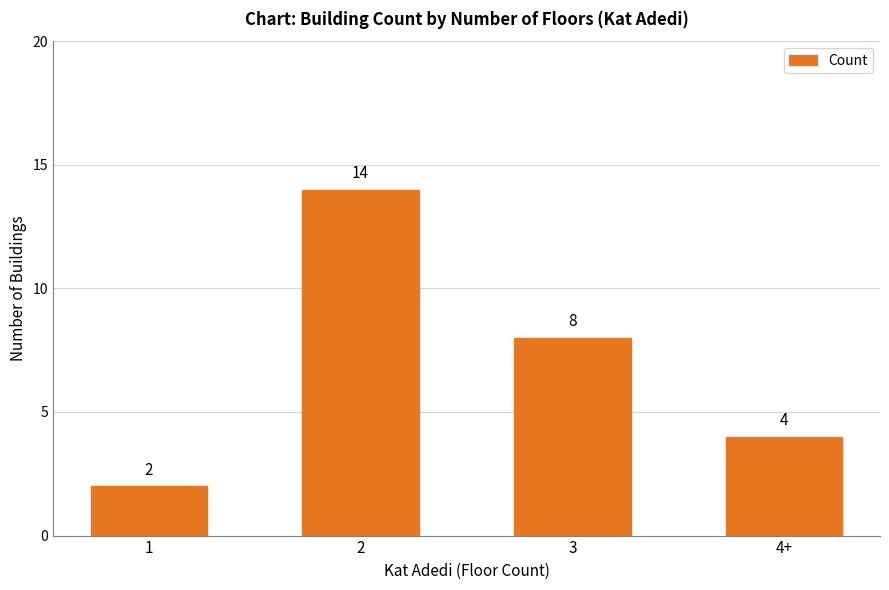

Where is the data nearest to the value 8?

3